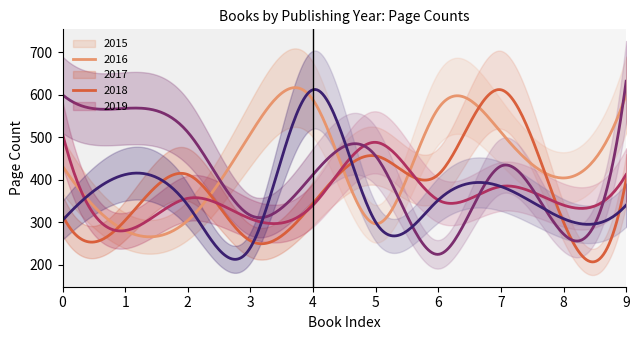

What is the value of the 2015 point at the 7th from the left?

568